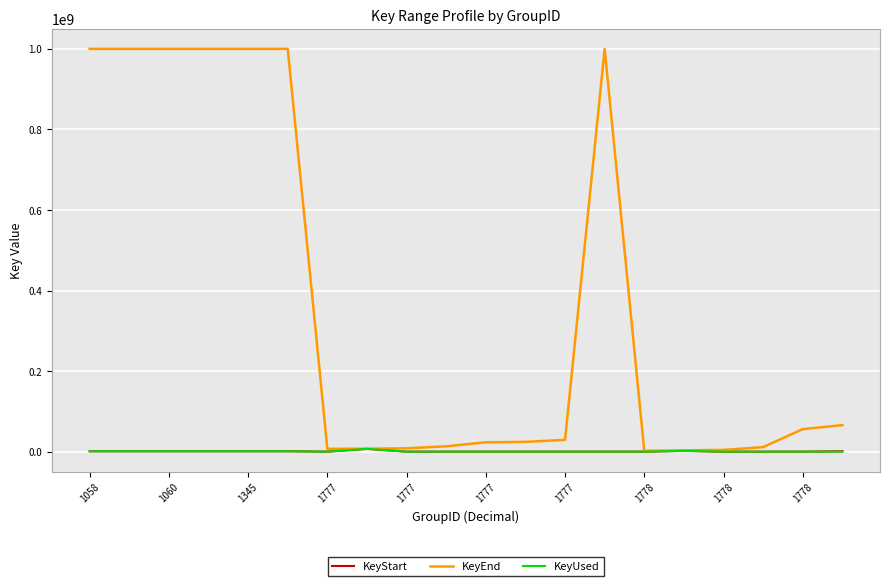

What is the maximum value for KeyEnd?

999999999